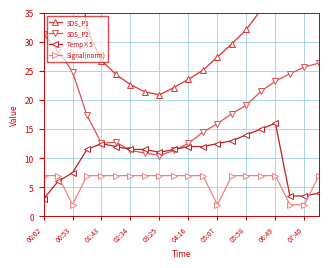

Is it true that SDS_P2 equals 23.2 at 06:49?

True